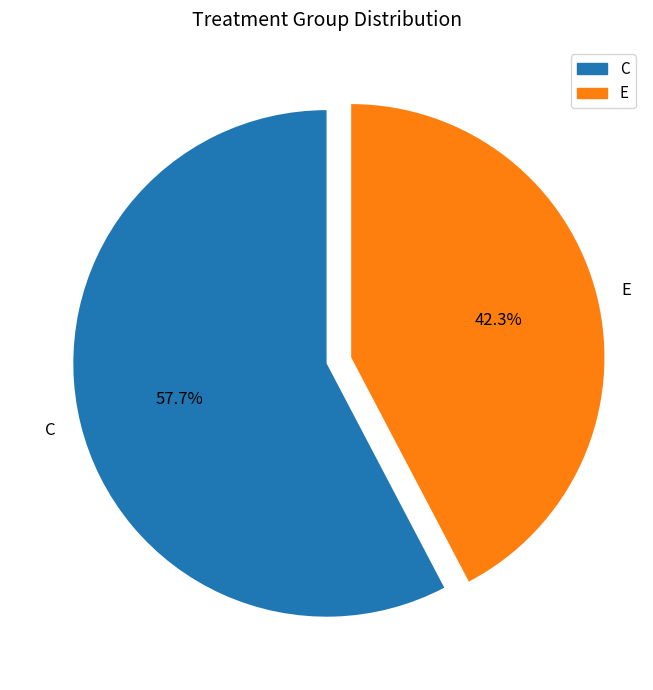

Does any single category account for the majority?

Yes